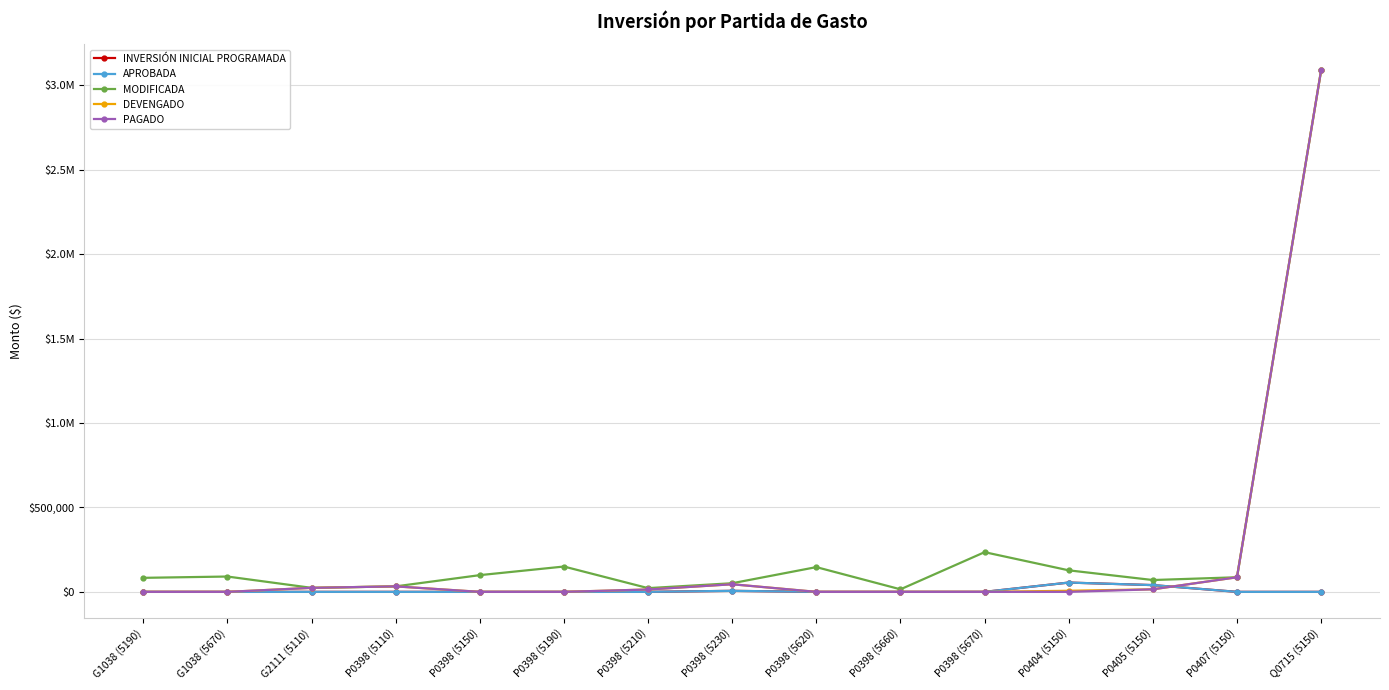

The DEVENGADO series shows 0.0 at G1038 (5670). True or false?

True